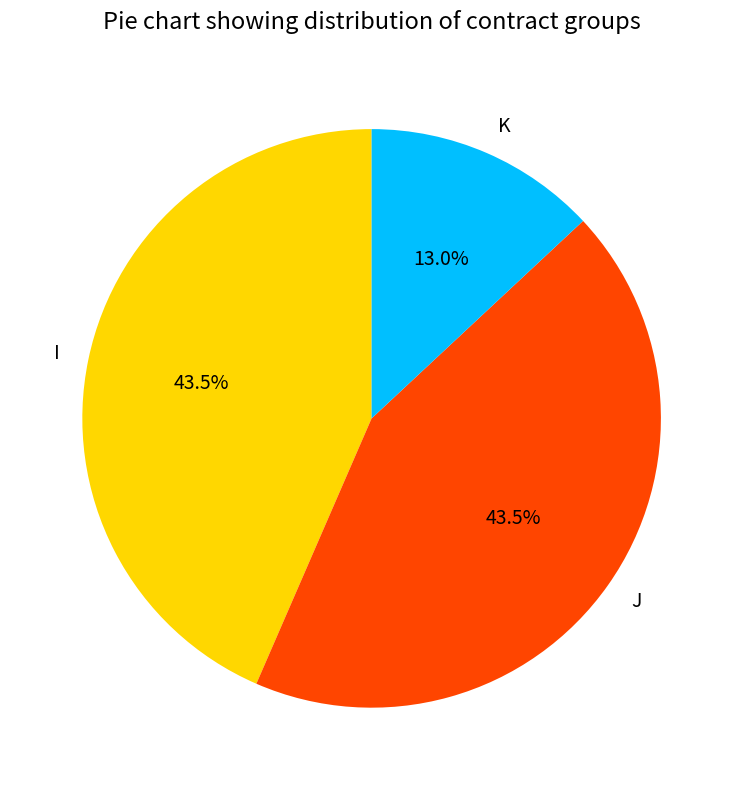

Count the number of slices in the pie.

3